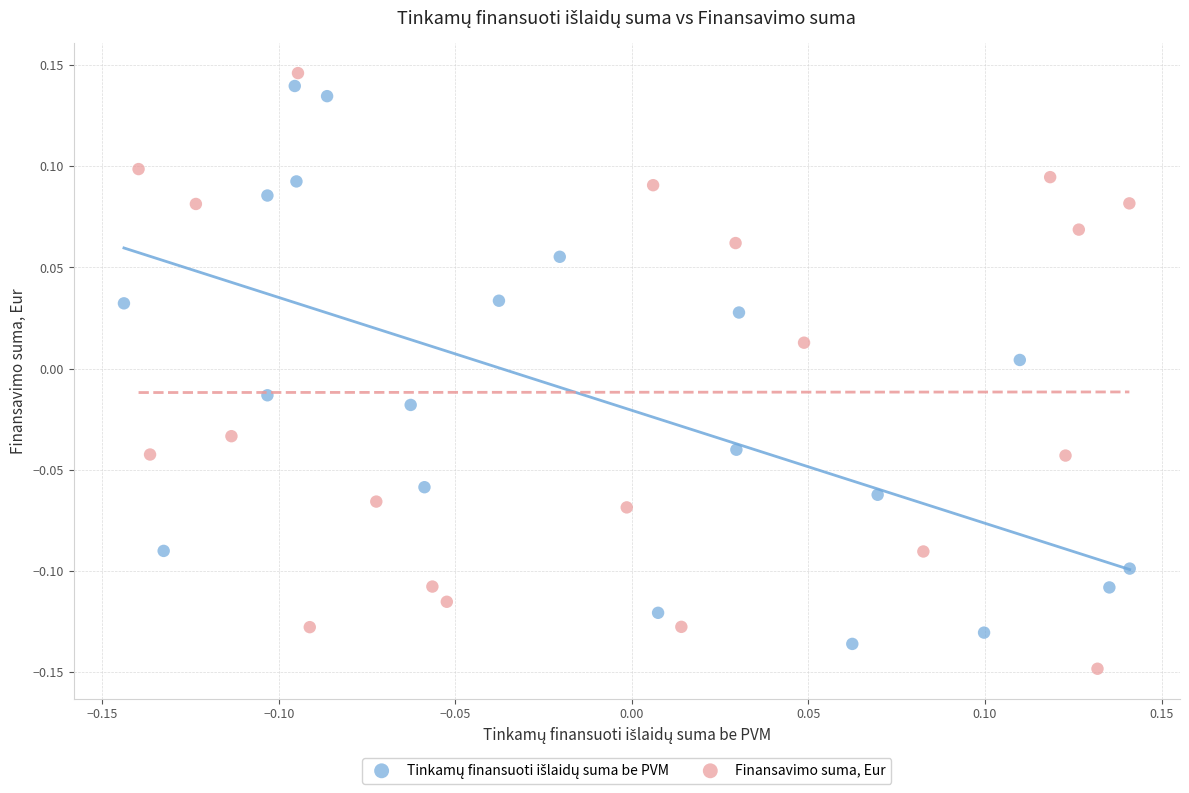

Which series contains the highest Y value?

Finansavimo suma, Eur